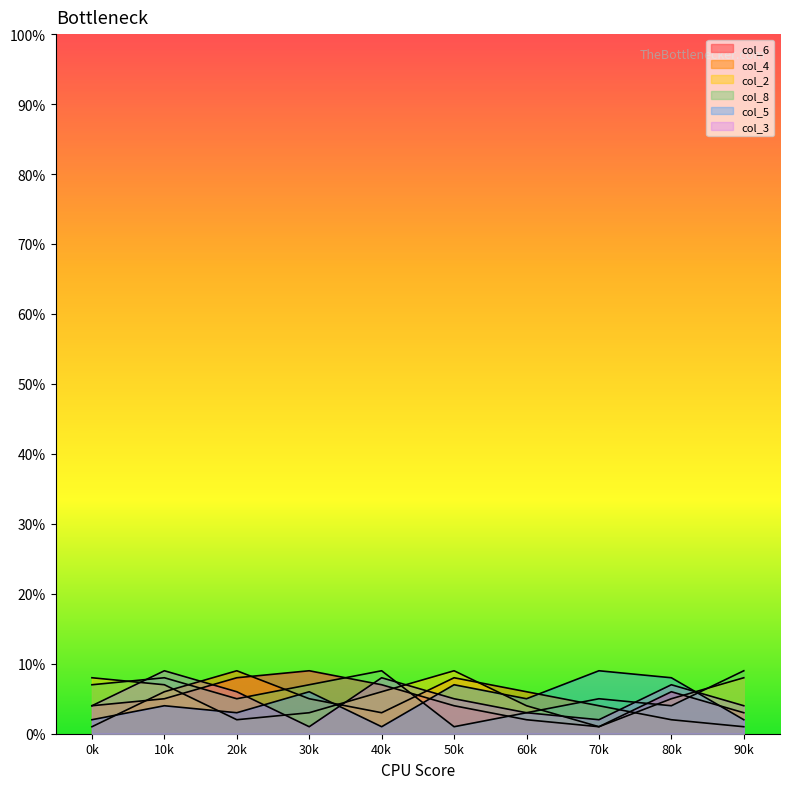

Which series has the largest range (max minus min)?

col_6